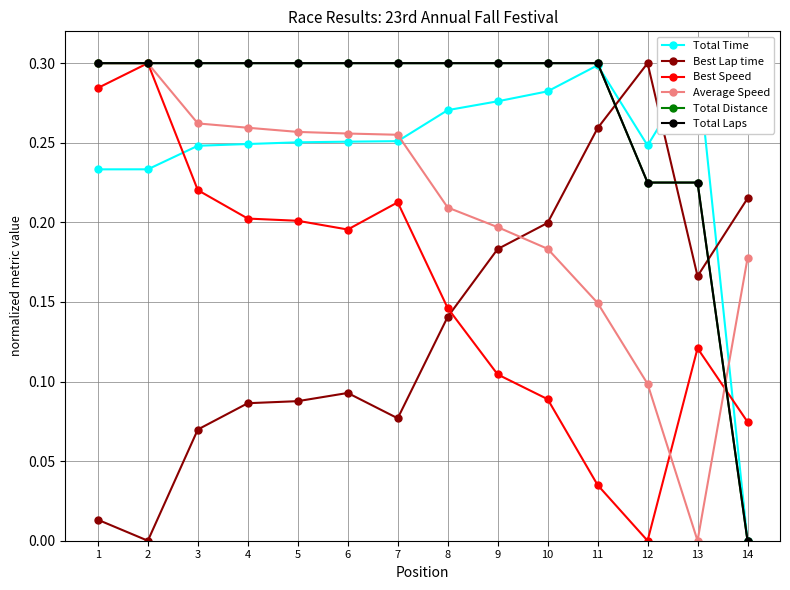

What is the greatest value displayed?

0.3